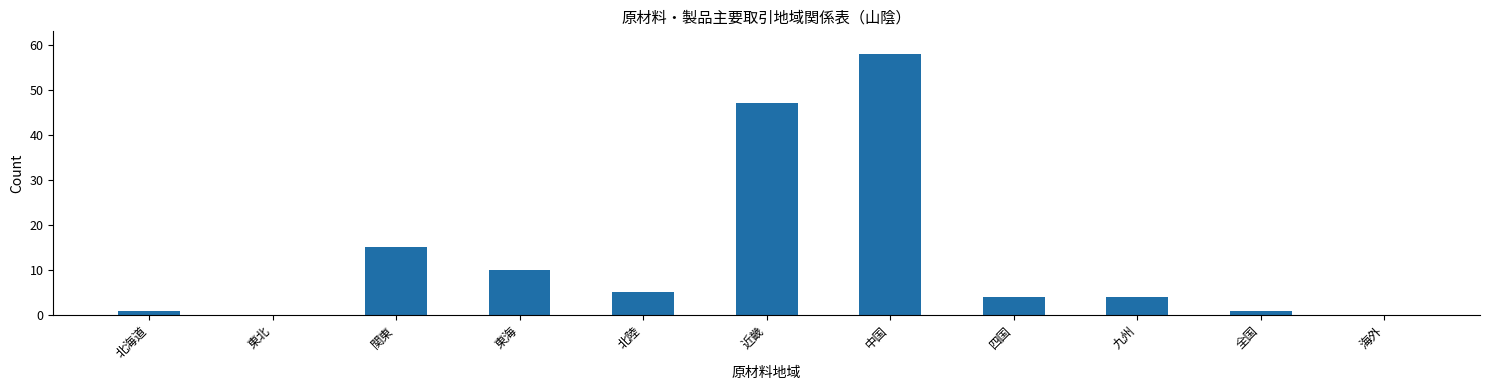

Between 東海 and 九州, which is larger?

東海